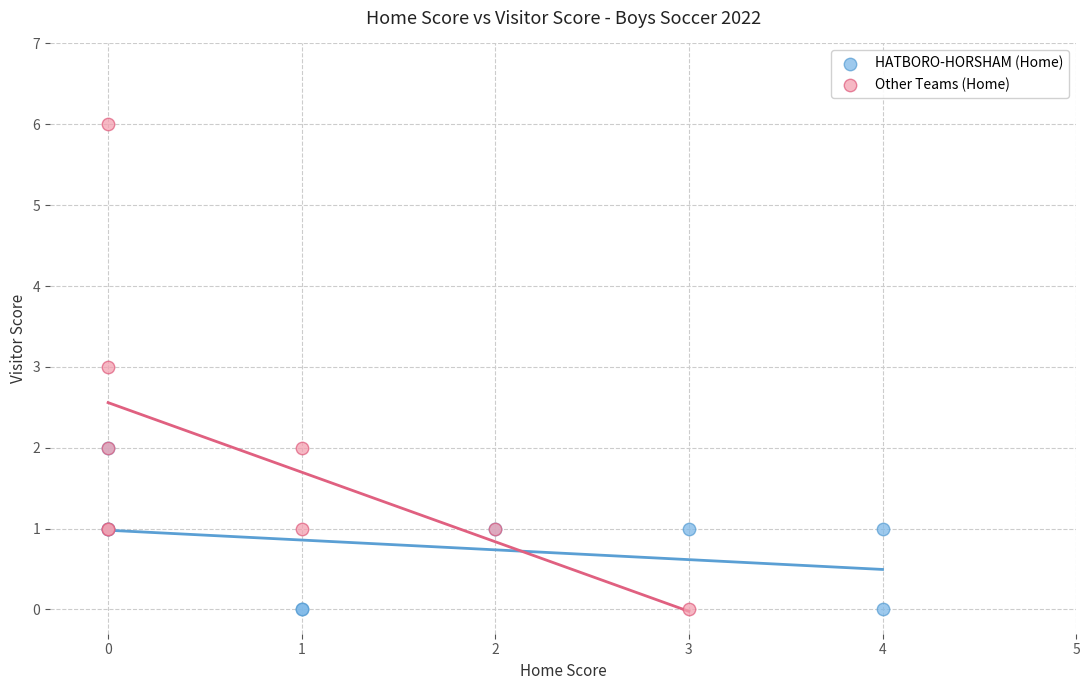

What are all the series names shown in the legend?

HATBORO-HORSHAM (Home), Other Teams (Home)